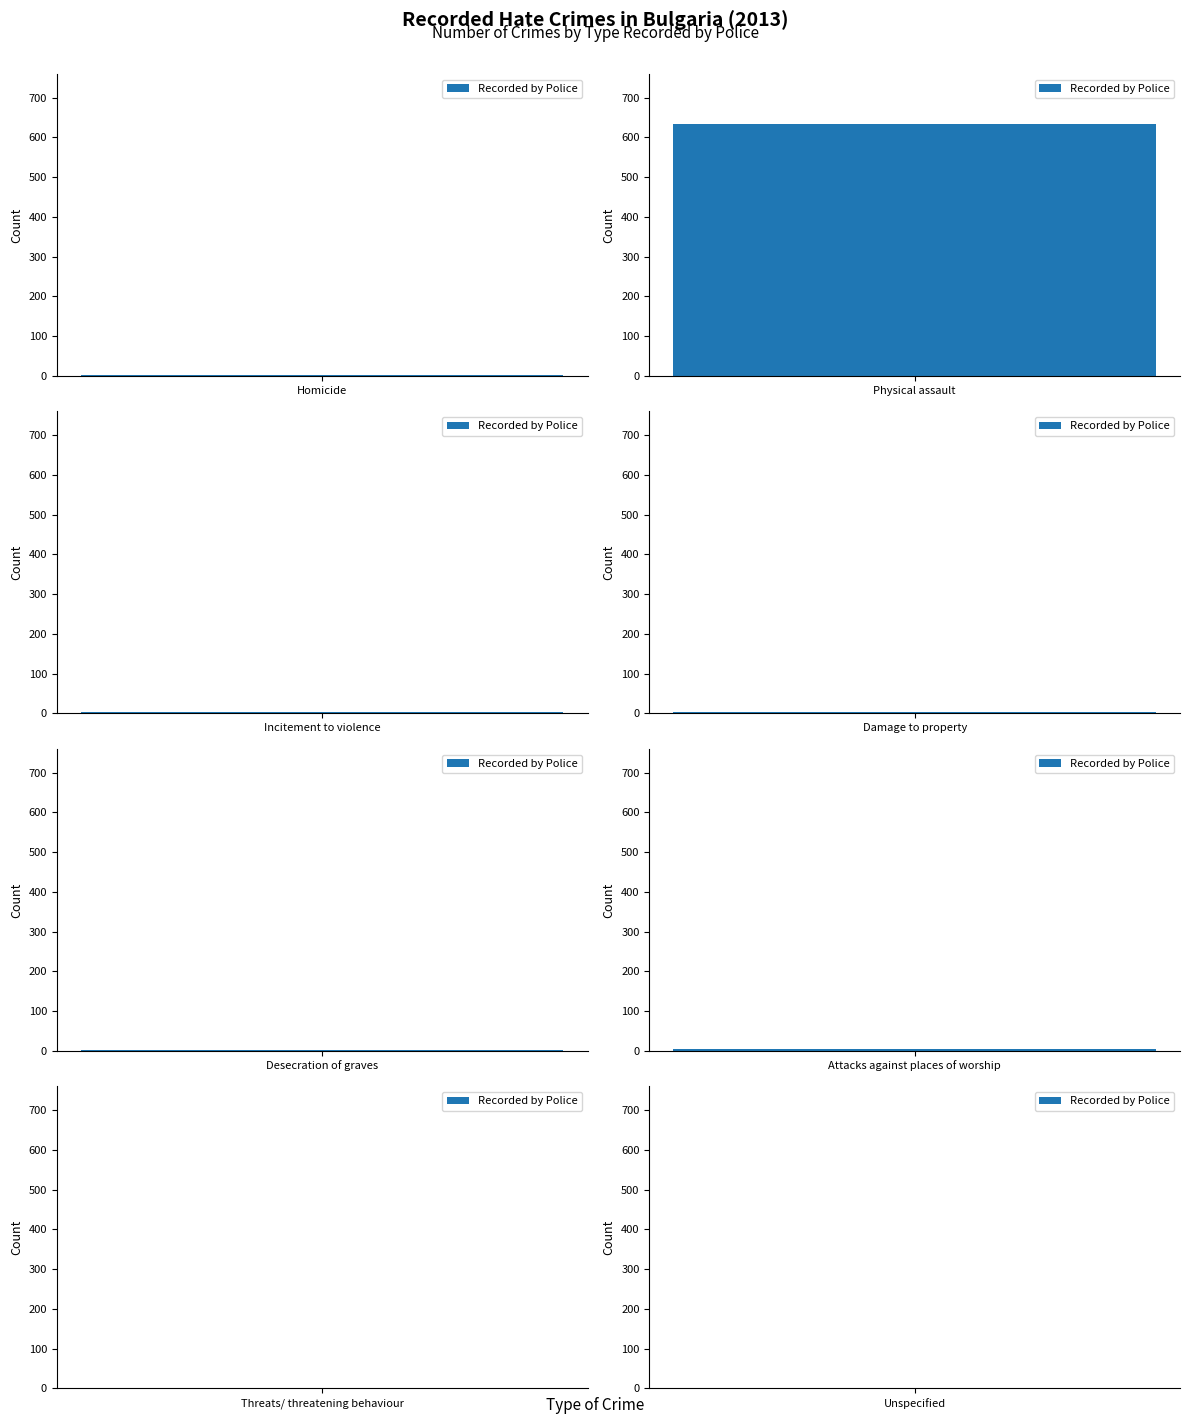

What is the difference between the values at Unspecified and Desecration of graves?

1